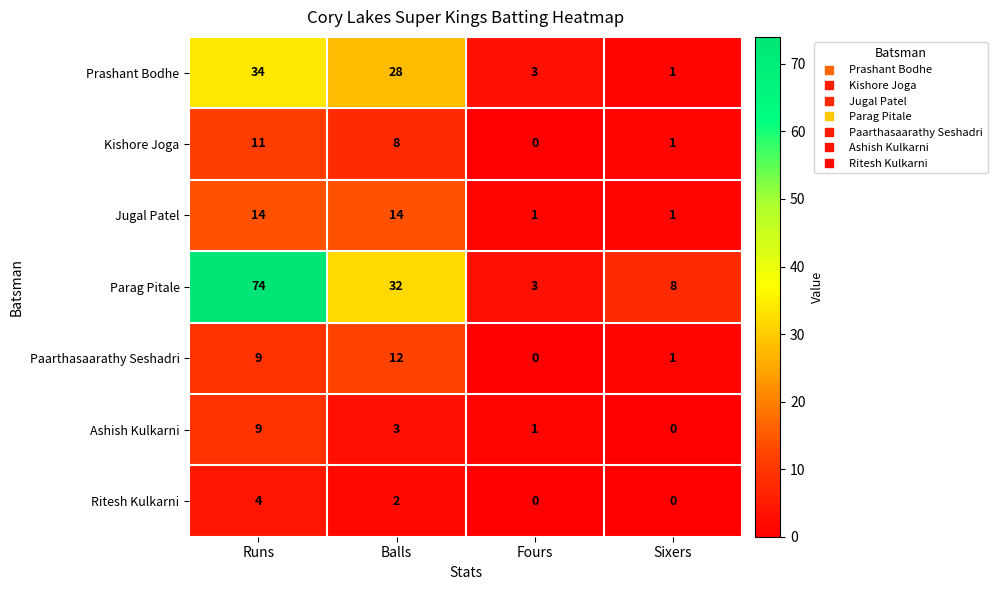

What is the sum of all Kishore Joga values?

20